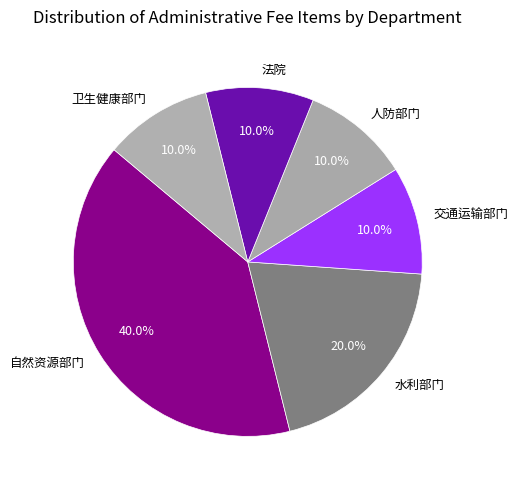

To the nearest percent, what is the difference between the 水利部门 and 交通运输部门 slice percentages?

10%